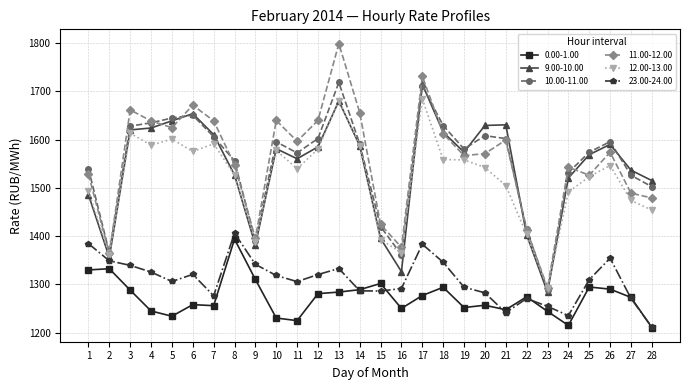

How many series are shown in this chart?

6